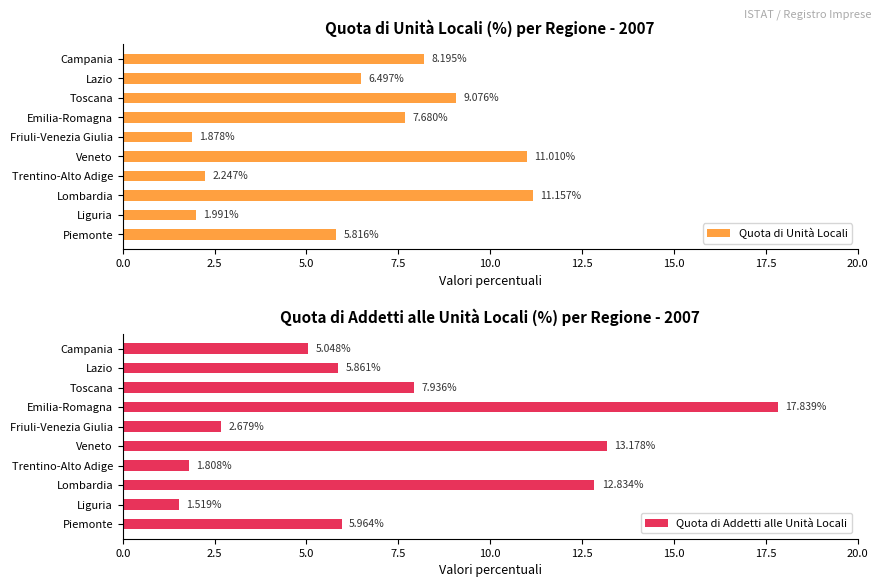

What is the difference between the Quota di Unità Locali values at Trentino-Alto Adige and Friuli-Venezia Giulia?

0.4